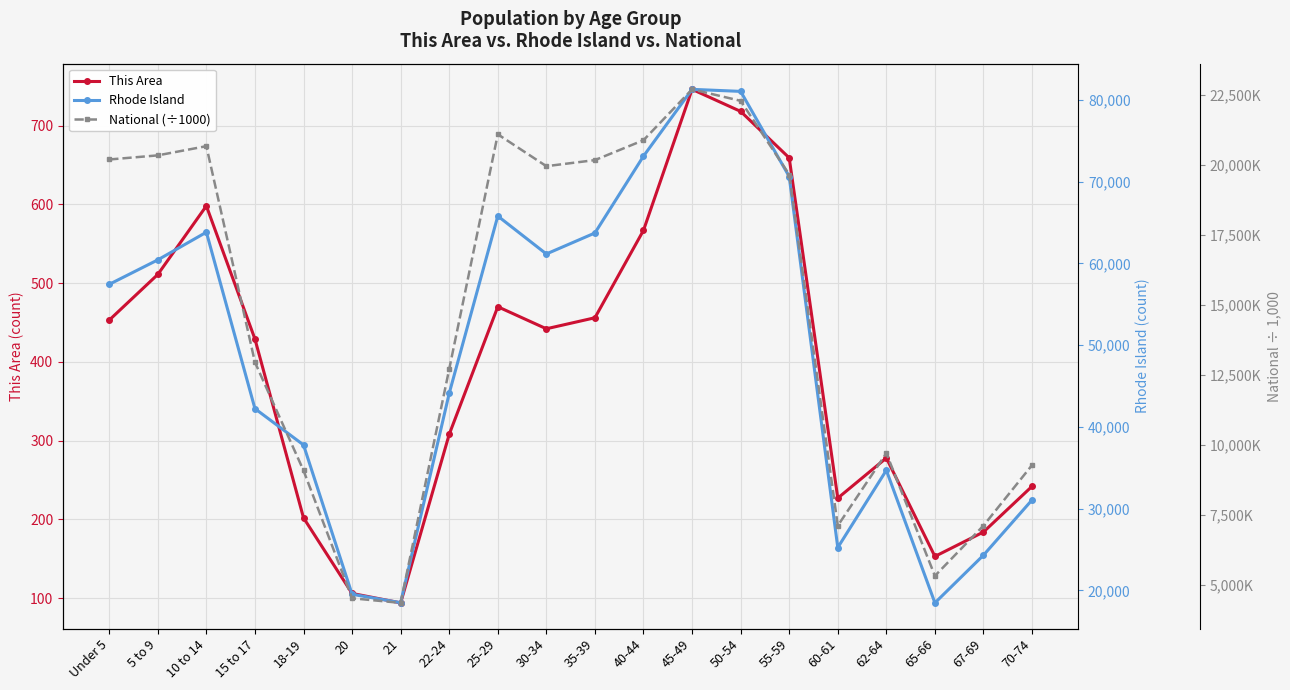

The value of Rhode Island at 18-19 is 9195.6. True or false?

False